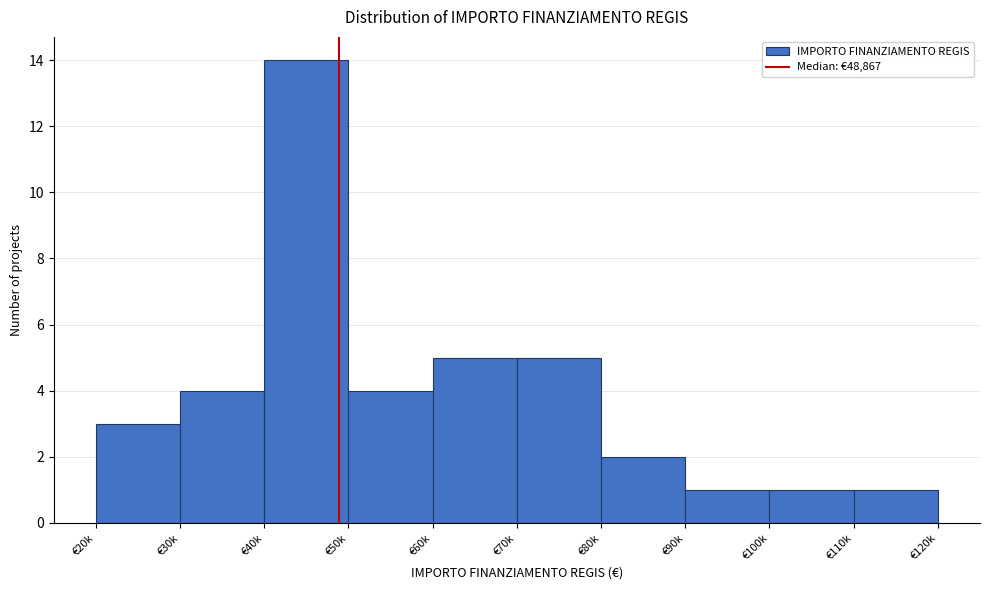

Reading left to right, list all the values displayed in this chart.

€20k=3	€30k=4	€40k=14	€50k=4	€60k=5	€70k=5	€80k=2	€90k=1	€100k=1	€110k=1